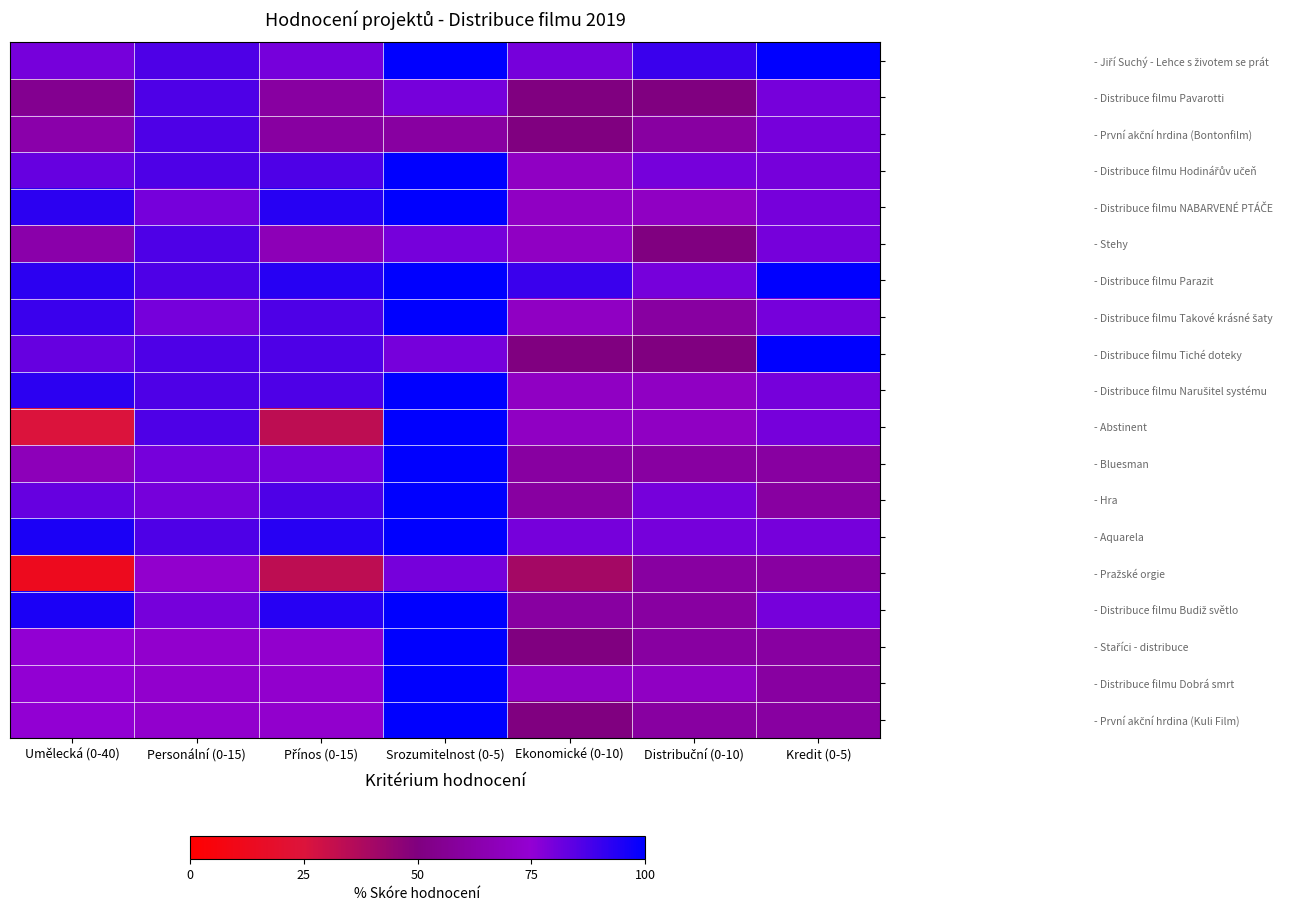

Which label corresponds to the largest value in the chart?

Srozumitelnost (0-5)